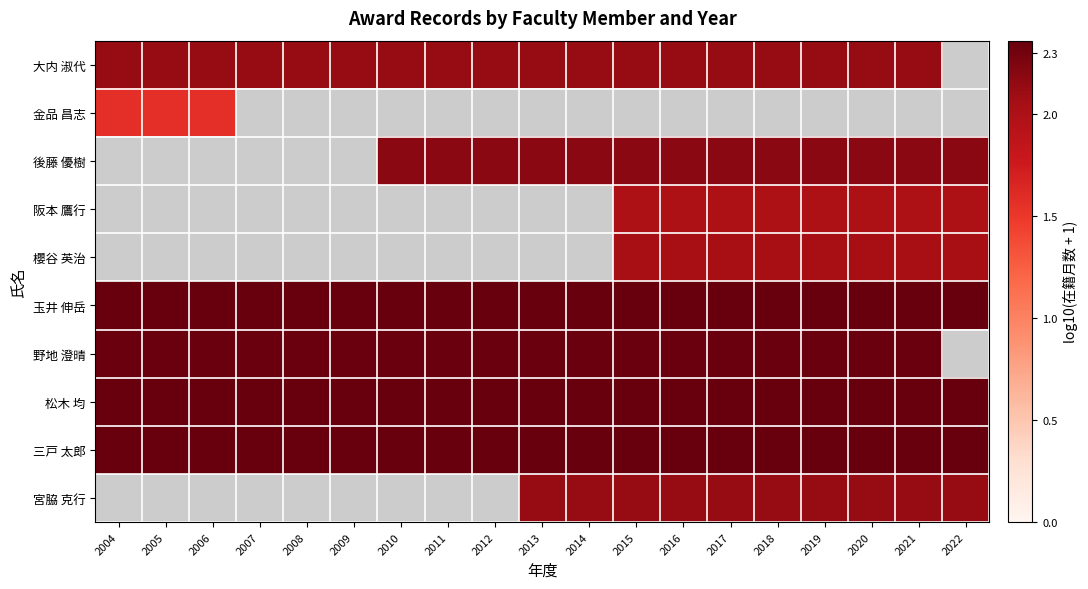

Which category has the lowest value across all series?

2004